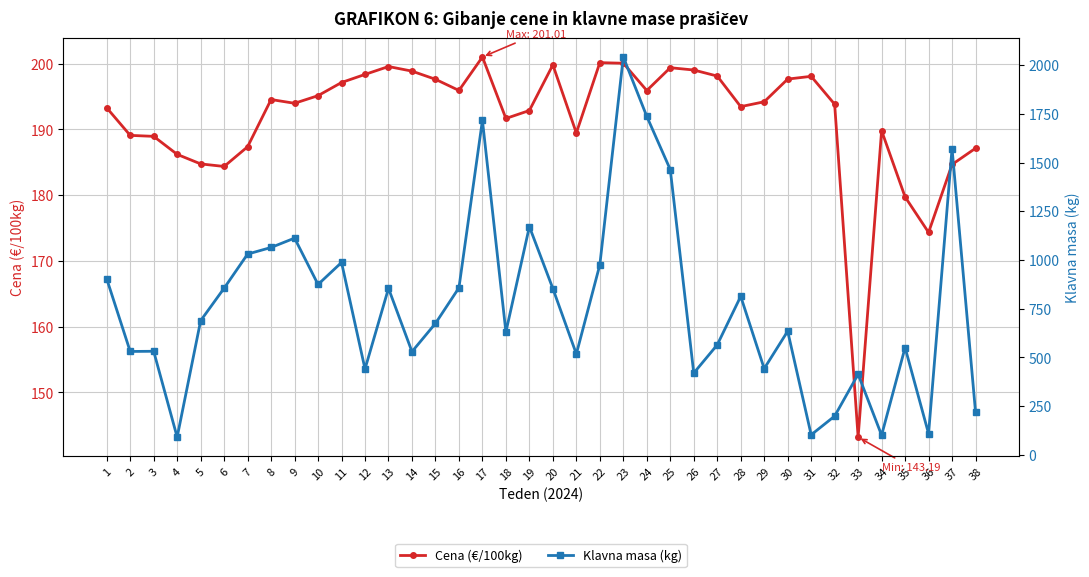

What are all the series names shown in the legend?

Cena (€/100kg), Klavna masa (kg)